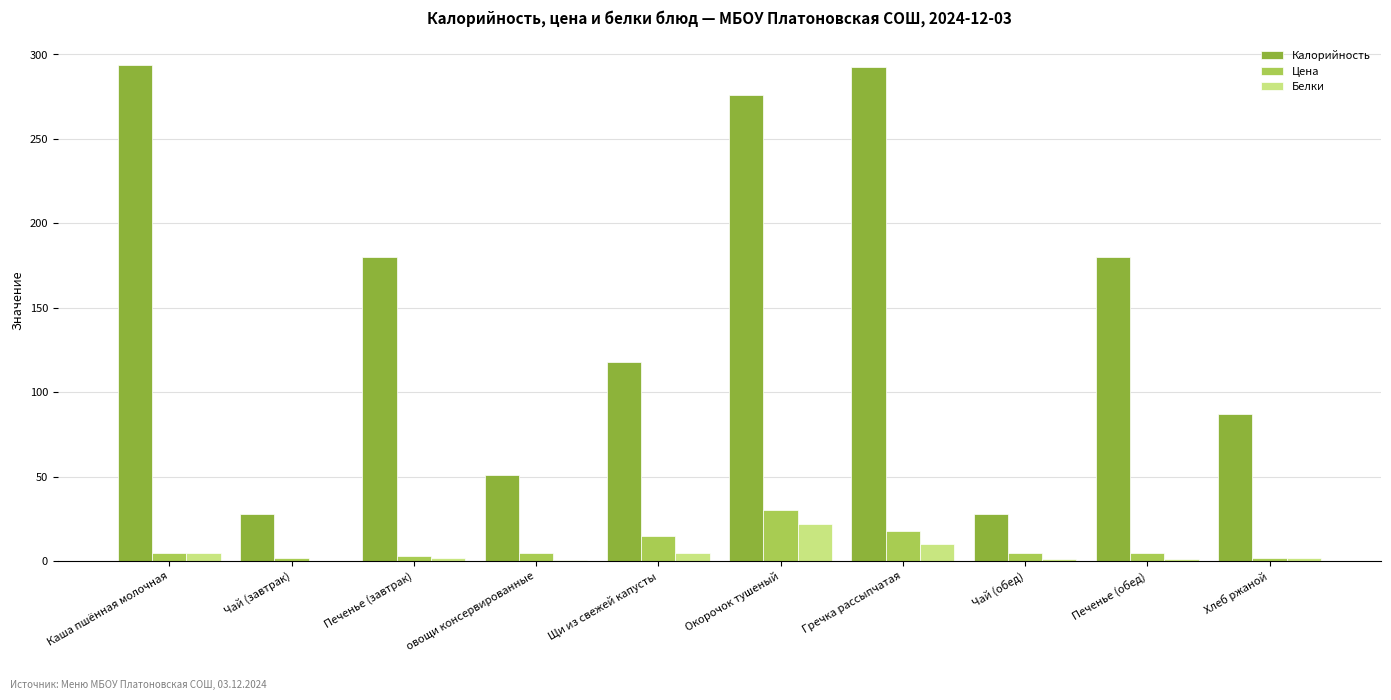

What is the sum of all Калорийность values?

1534.3